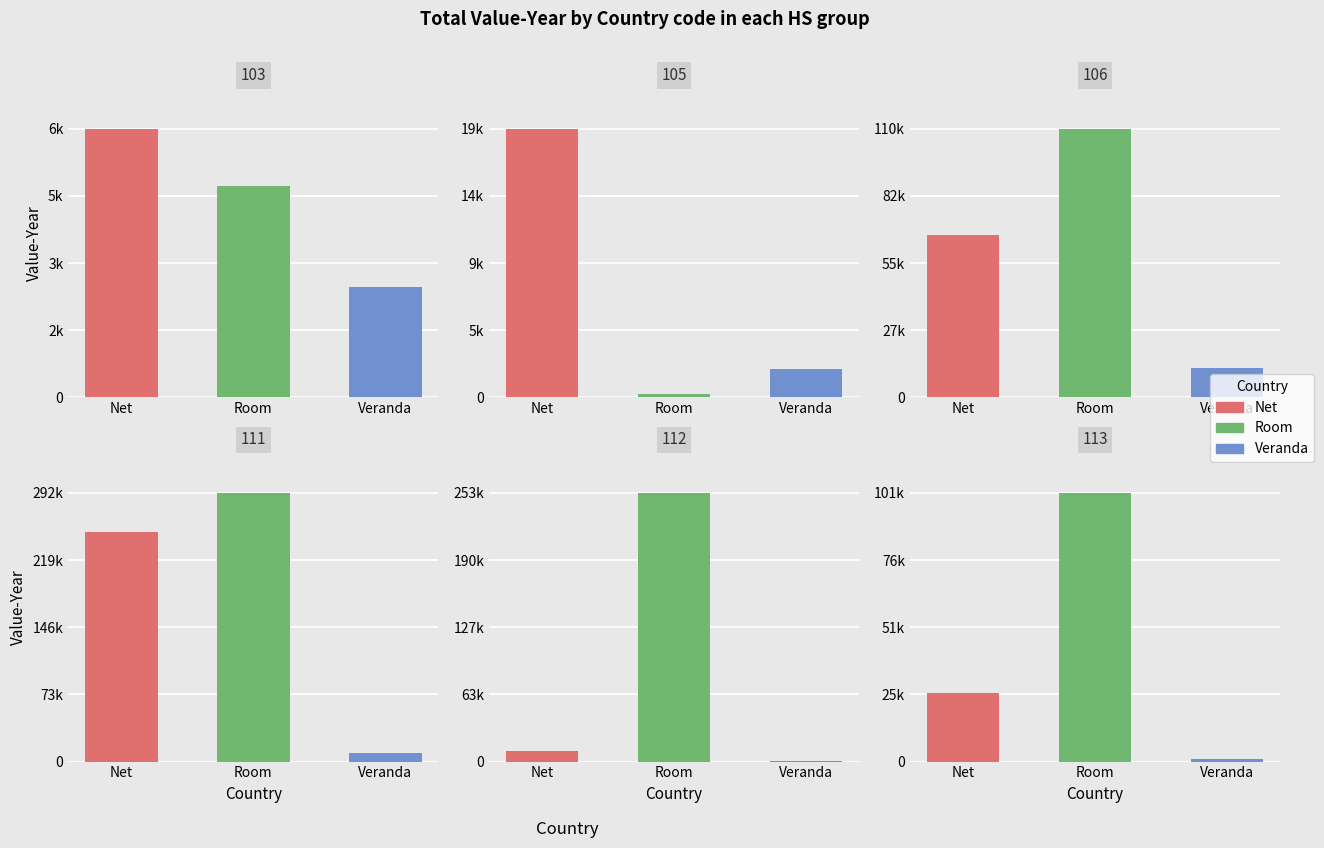

How many values in the Veranda series are below 2577?

3